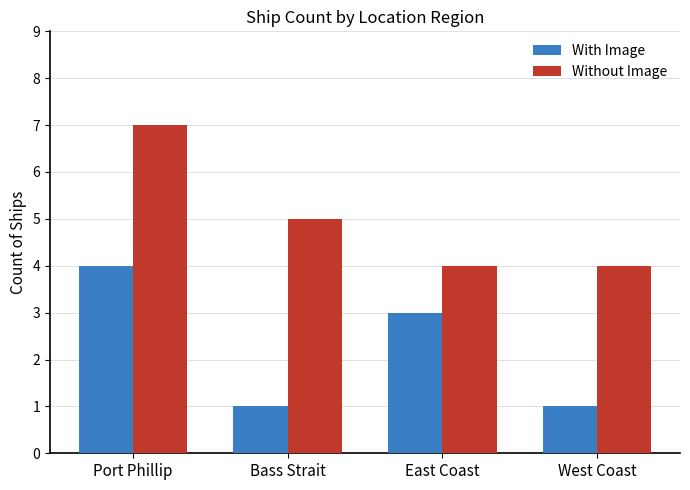

The value of Without Image at Bass Strait is 5. True or false?

True